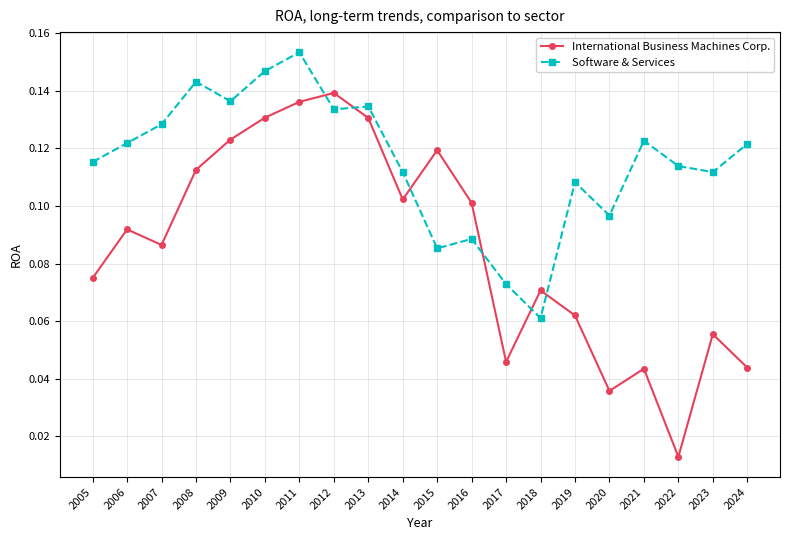

How many lines are shown in the chart?

2